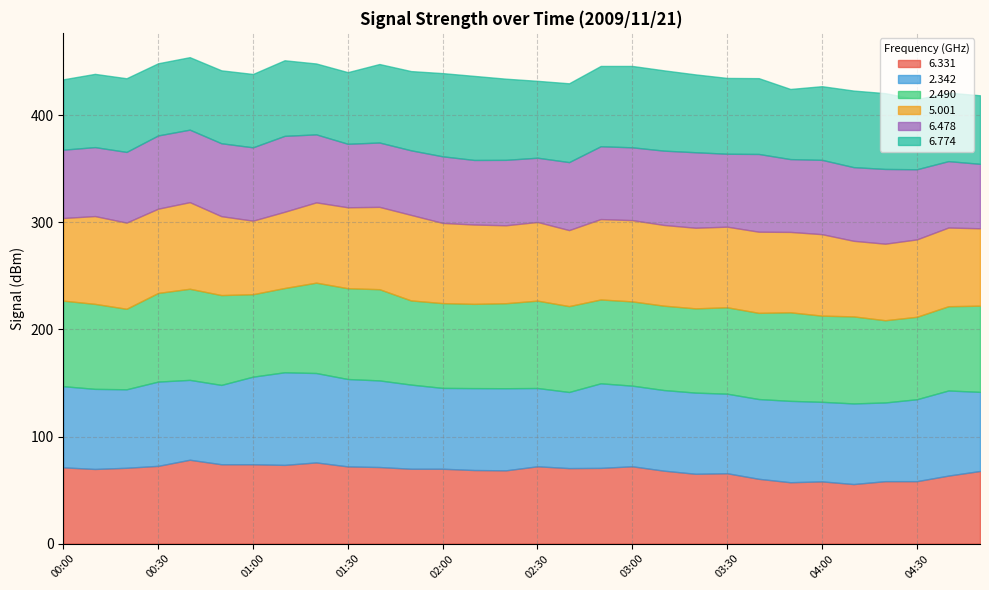

Where is the first local minimum for   6.774?

00:30